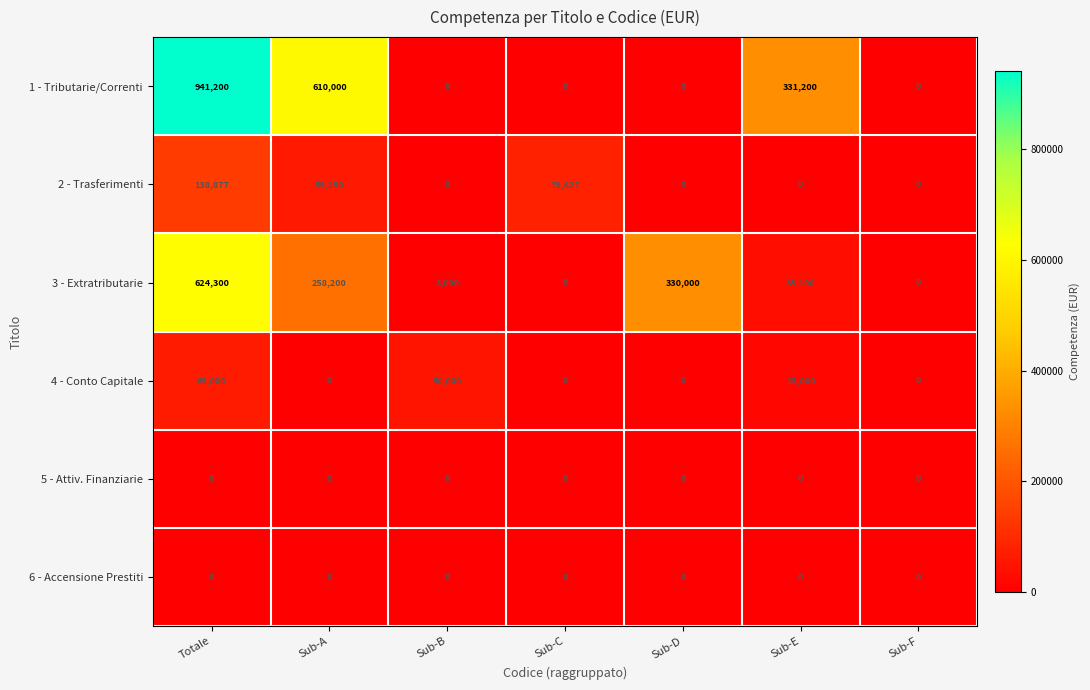

Between Sub-C and Sub-D, which series saw the biggest shift?

3 - Extratributarie